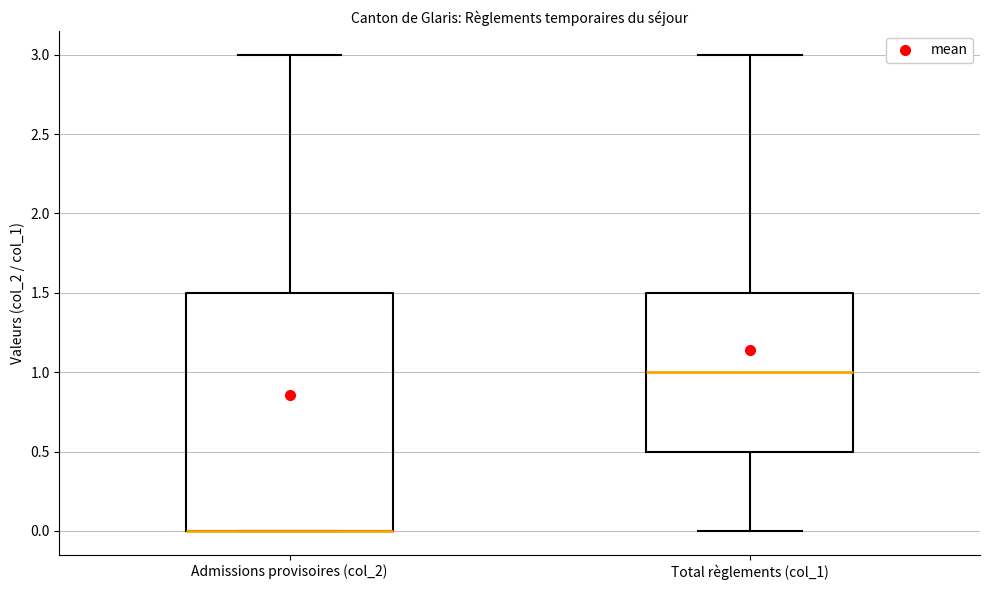

Which box is the tallest, from its lower edge to its upper edge?

Admissions provisoires (col_2)